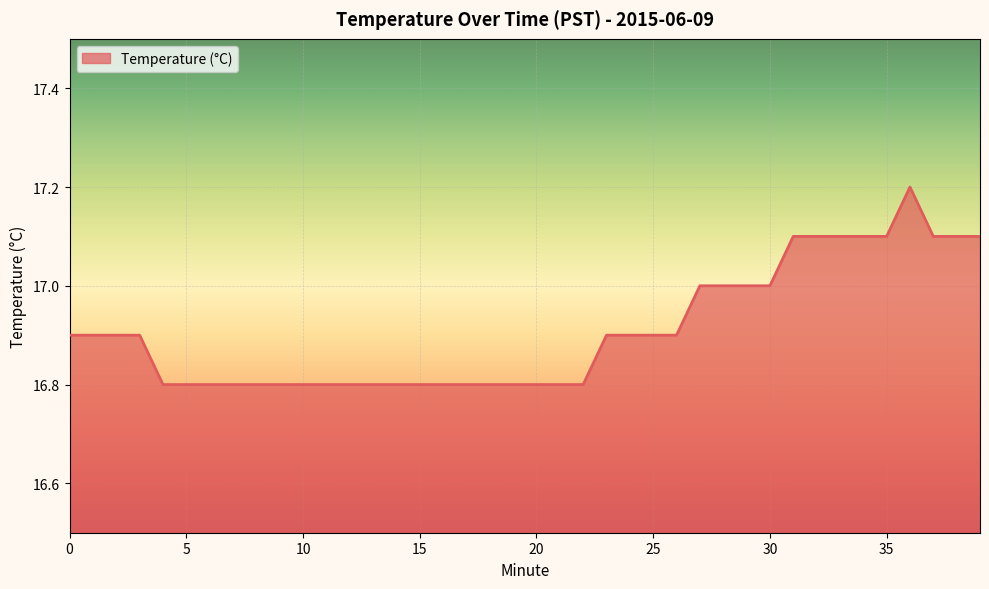

What is the difference between the maximum and minimum values?

0.4